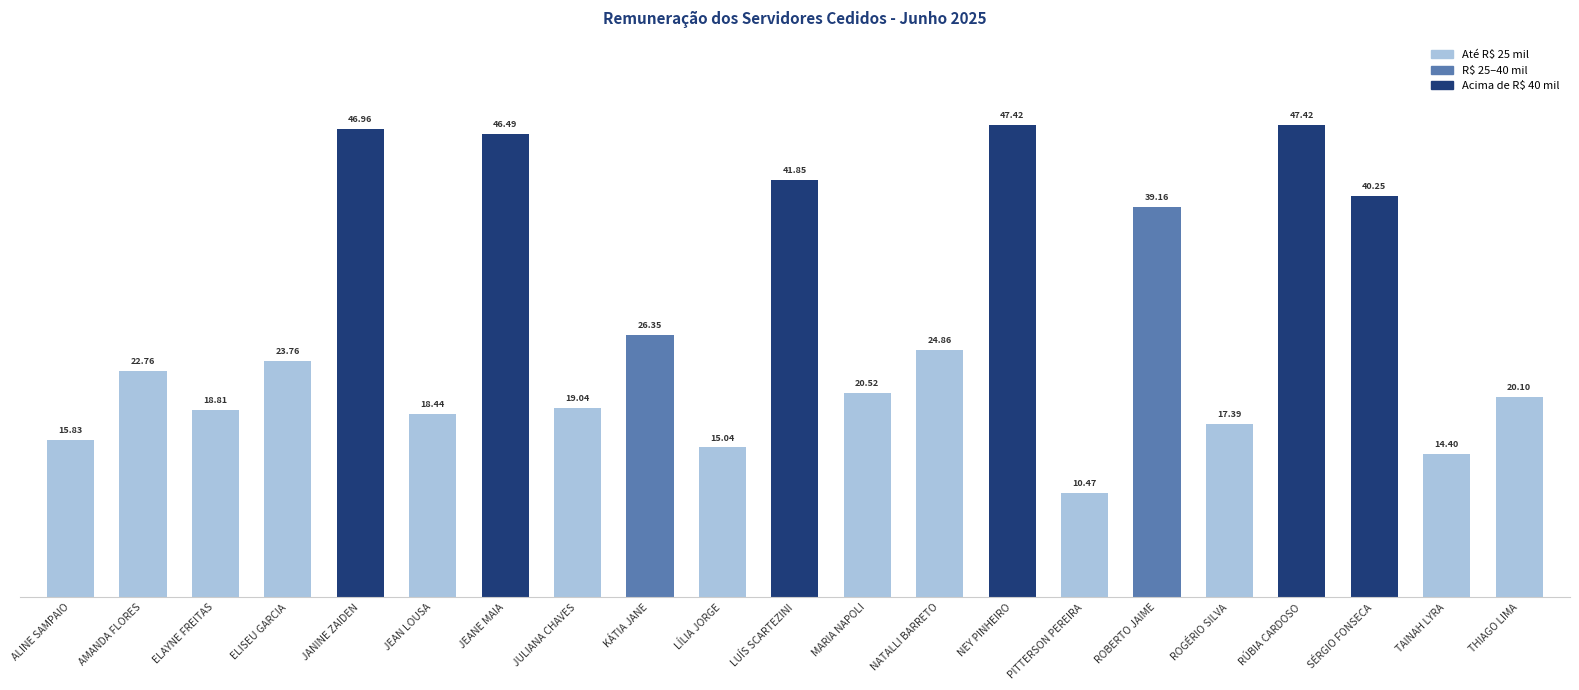

Does the chart contain any negative values?

No